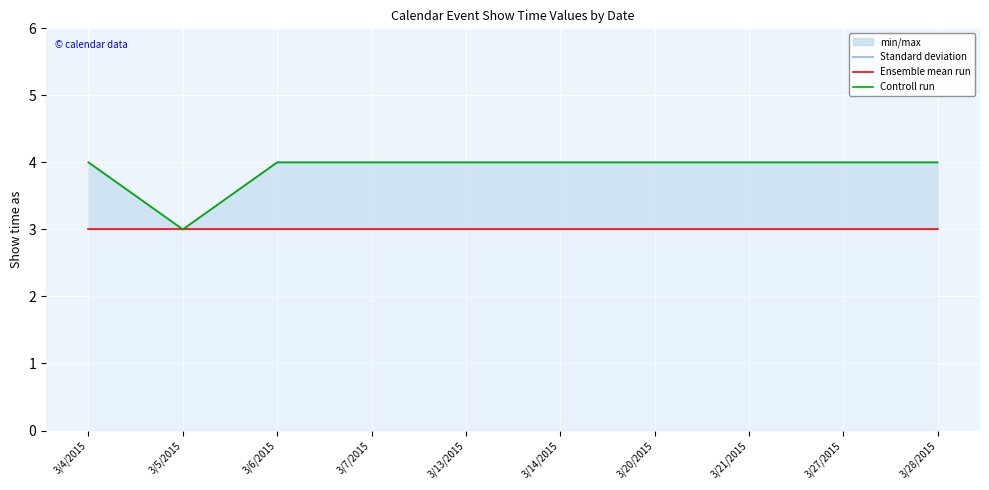

What is the approximate value of Controll run at 3/27/2015?

4